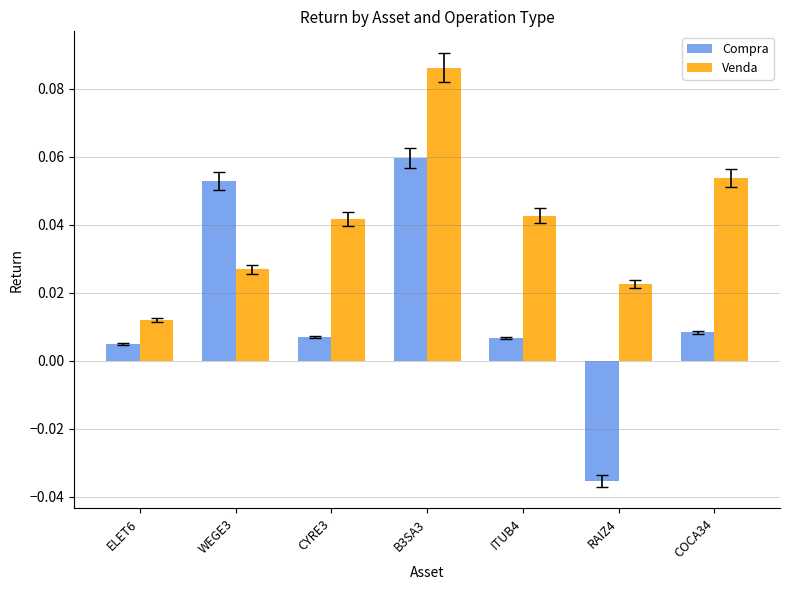

Which series has the largest total across all categories?

Venda